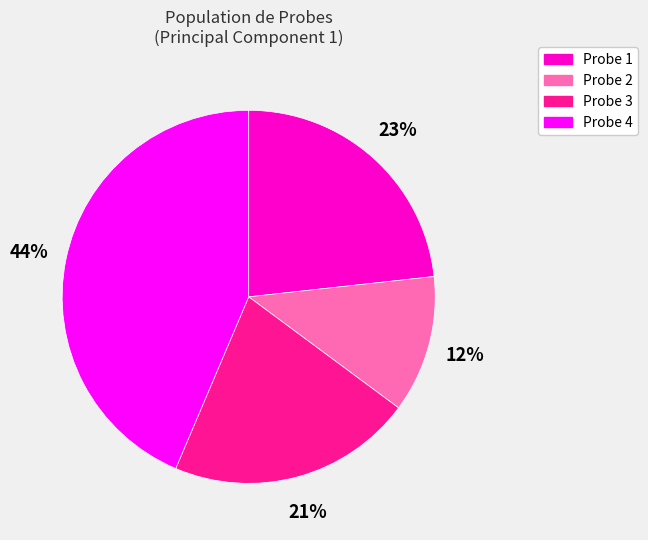

Combined, do Probe 1 and Probe 3 account for over 50%?

No